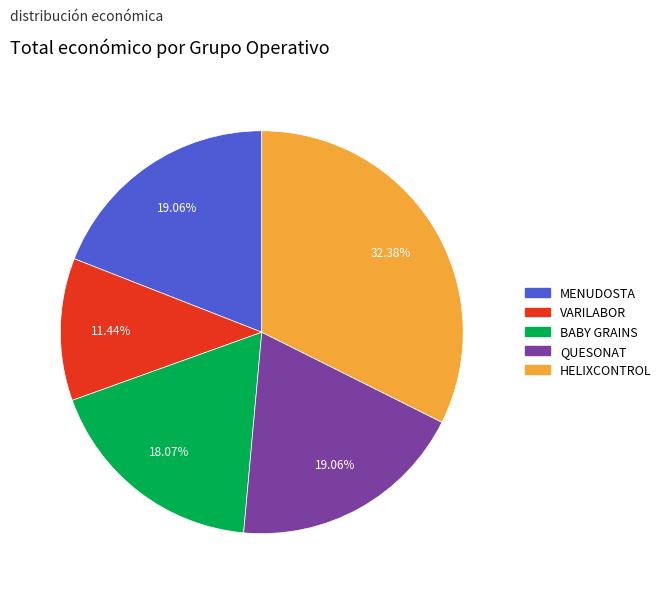

True or false: QUESONAT accounts for 31% of the total.

False